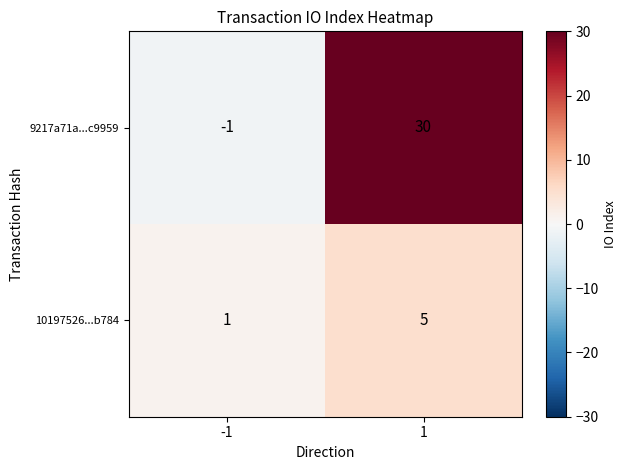

Reading left to right, extract all data points from this chart.

9217a71a...c9959: -1	30
10197526...b784: 1	5